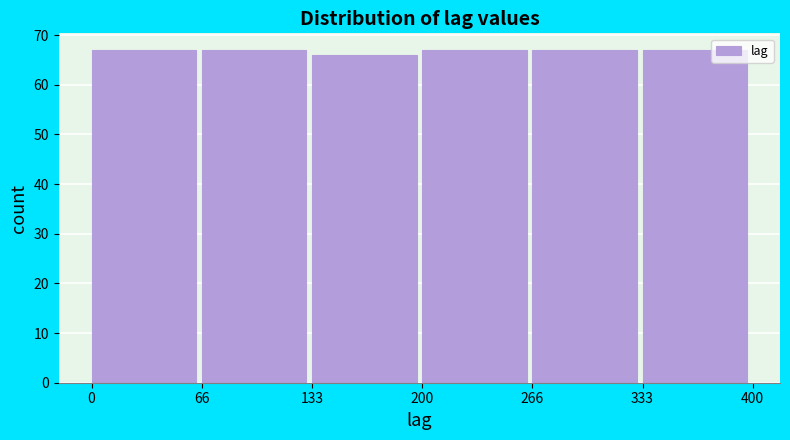

How tall is the bar that spans 266 to 333 on the x-axis? The values are not printed on the chart, so give them approximately, as read against the axis.

67